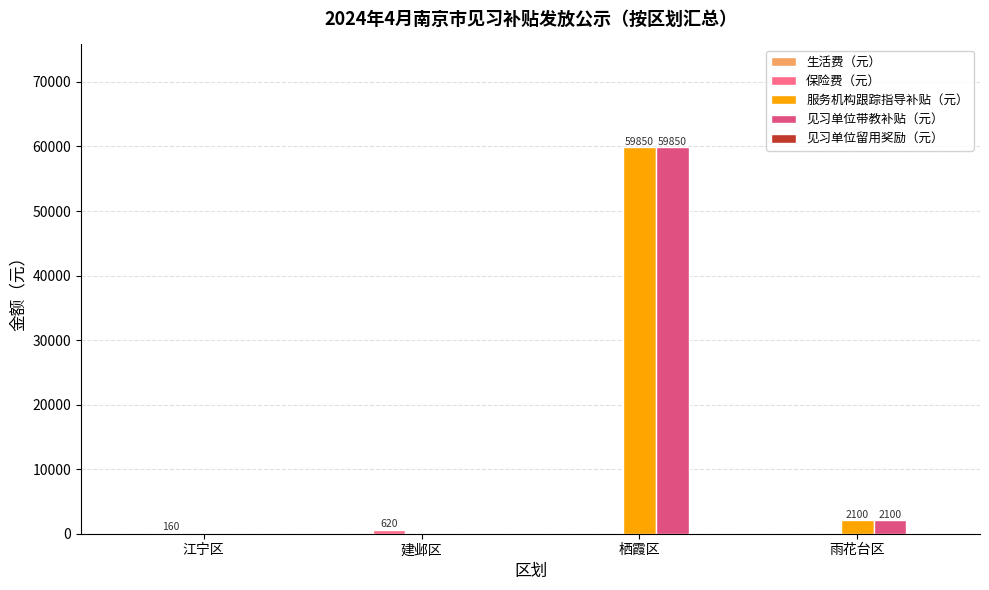

What is the maximum value shown in the chart?

59850